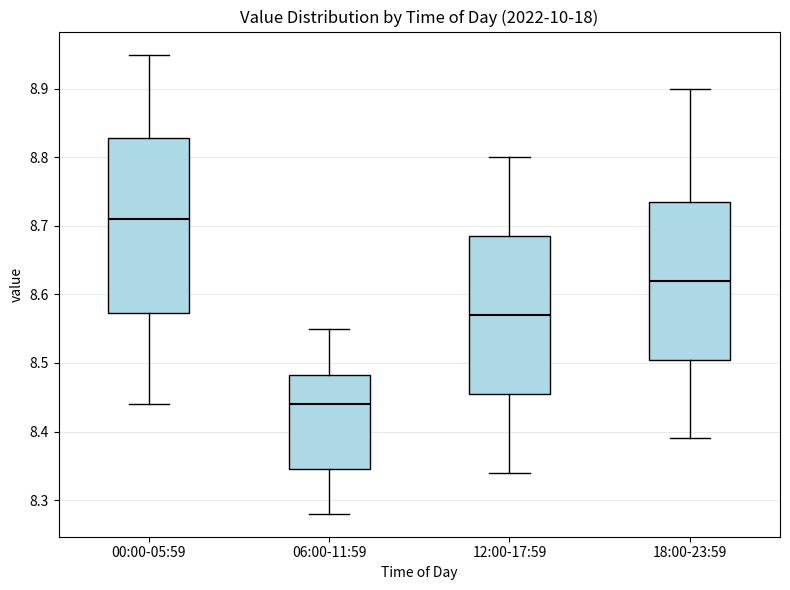

Where does the median line of the box for 00:00-05:59 sit on the y-axis? The values are not printed on the chart, so give them approximately, as read against the axis.

8.71